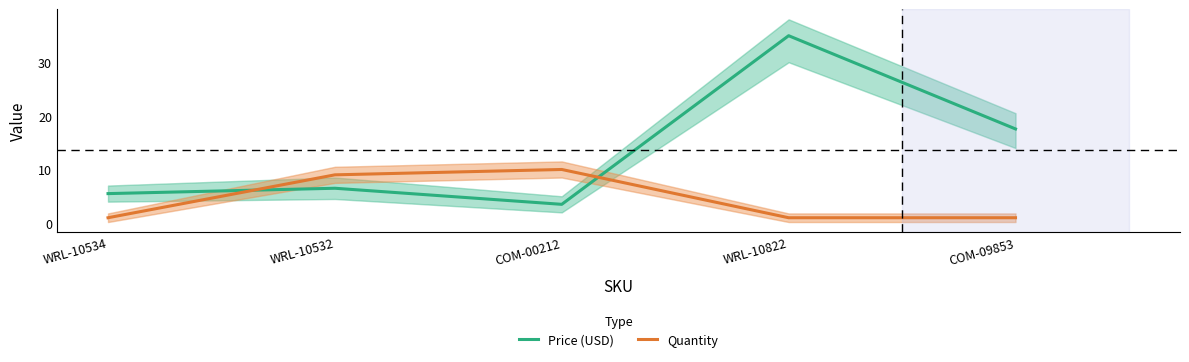

At which label is Price (USD) closest to 19?

COM-09853